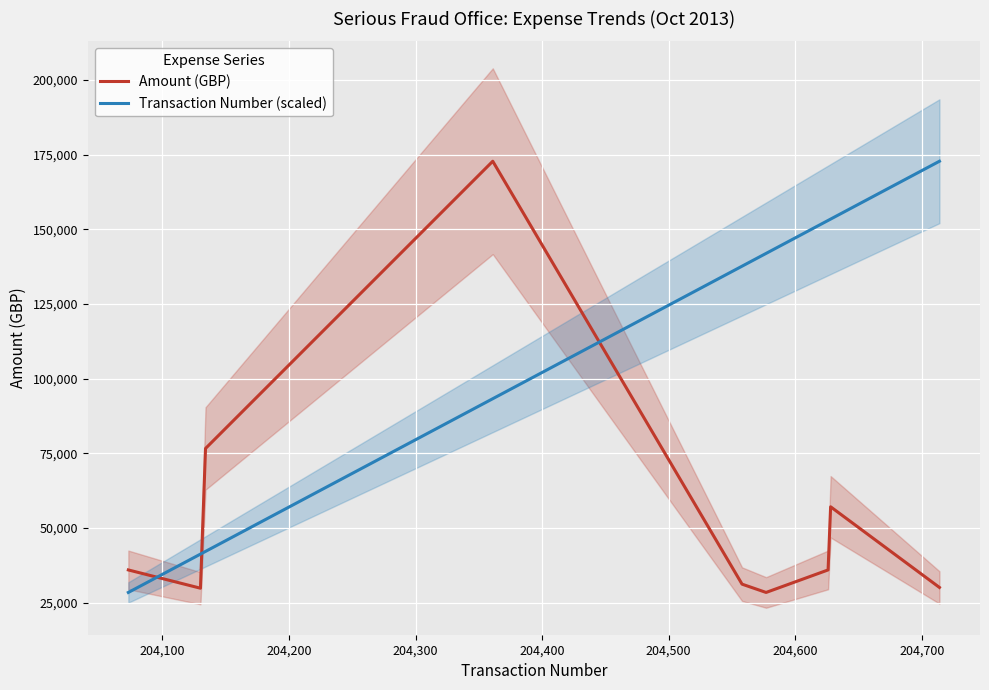

What is the difference between the maximum and minimum values in the Transaction Number (scaled) series?

144372.0